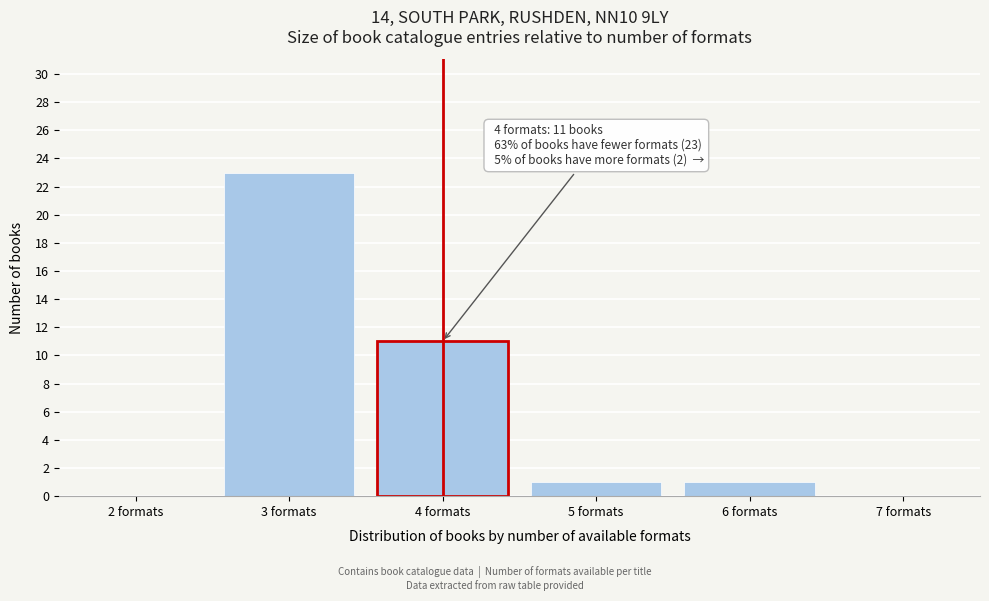

Over which range of the x-axis is the bar tallest?

2.5 to 3.5